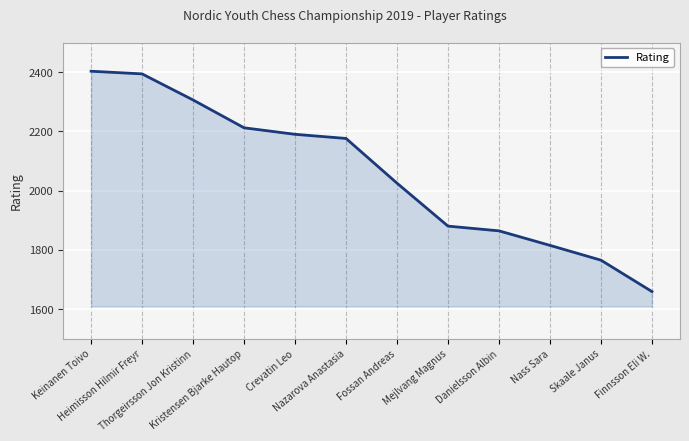

Reading left to right, transcribe all the data shown in this chart.

Keinanen Toivo=2403	Heimisson Hilmir Freyr=2394	Thorgeirsson Jon Kristinn=2306	Kristensen Bjarke Hautop=2212	Crevatin Leo=2190	Nazarova Anastasia=2176	Fossan Andreas=2025	Mejlvang Magnus=1880	Danielsson Albin=1864	Nass Sara=1815	Skaale Janus=1765	Finnsson Eli W.=1659